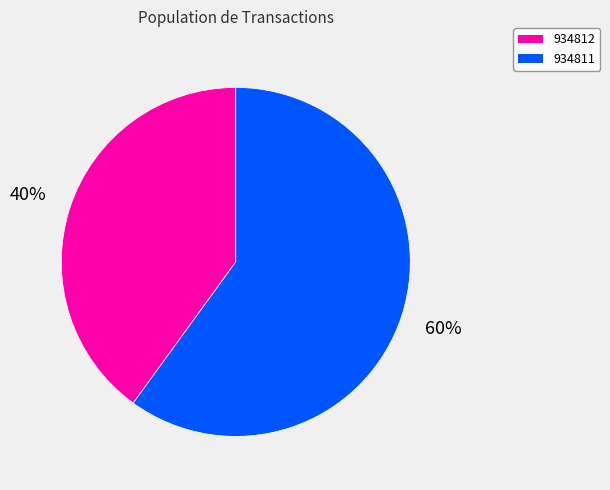

Is there any slice that represents more than half of the pie?

Yes